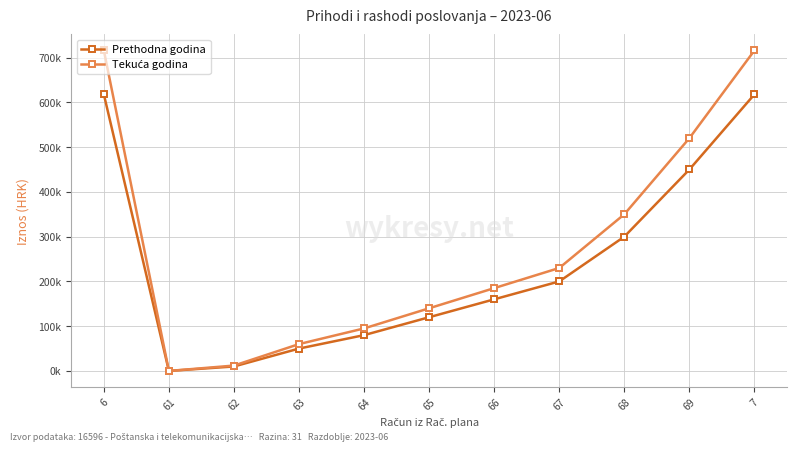

Does the chart have visible grid lines?

Yes